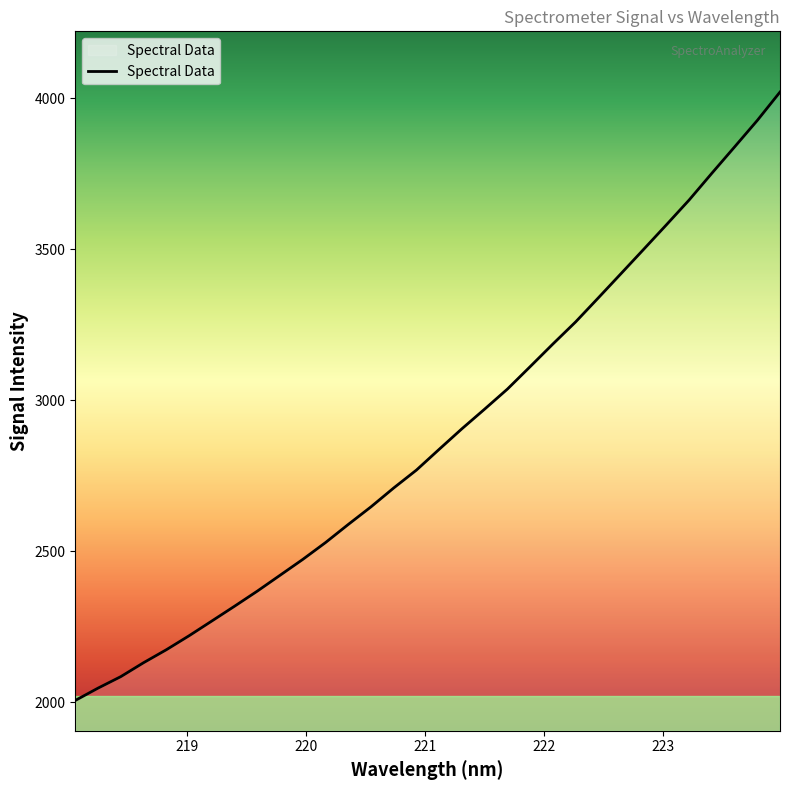

How many lines are shown in the chart?

1